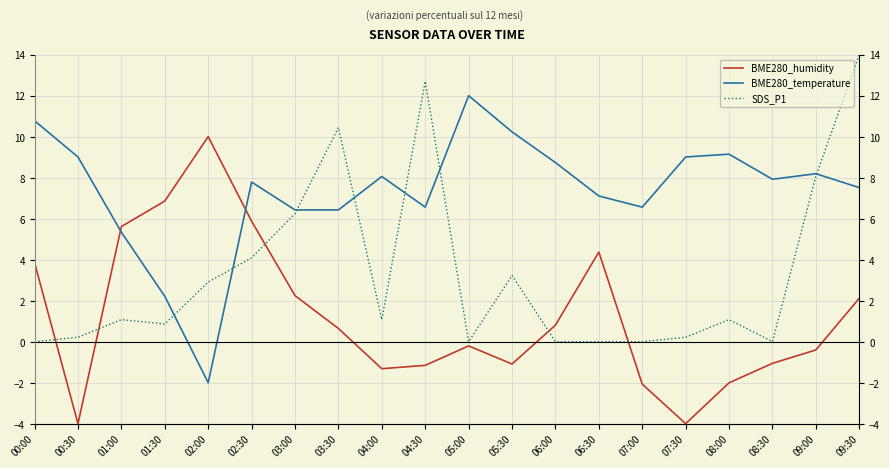

At 08:00, list the series in order from largest to smallest.

BME280_temperature, SDS_P1, BME280_humidity